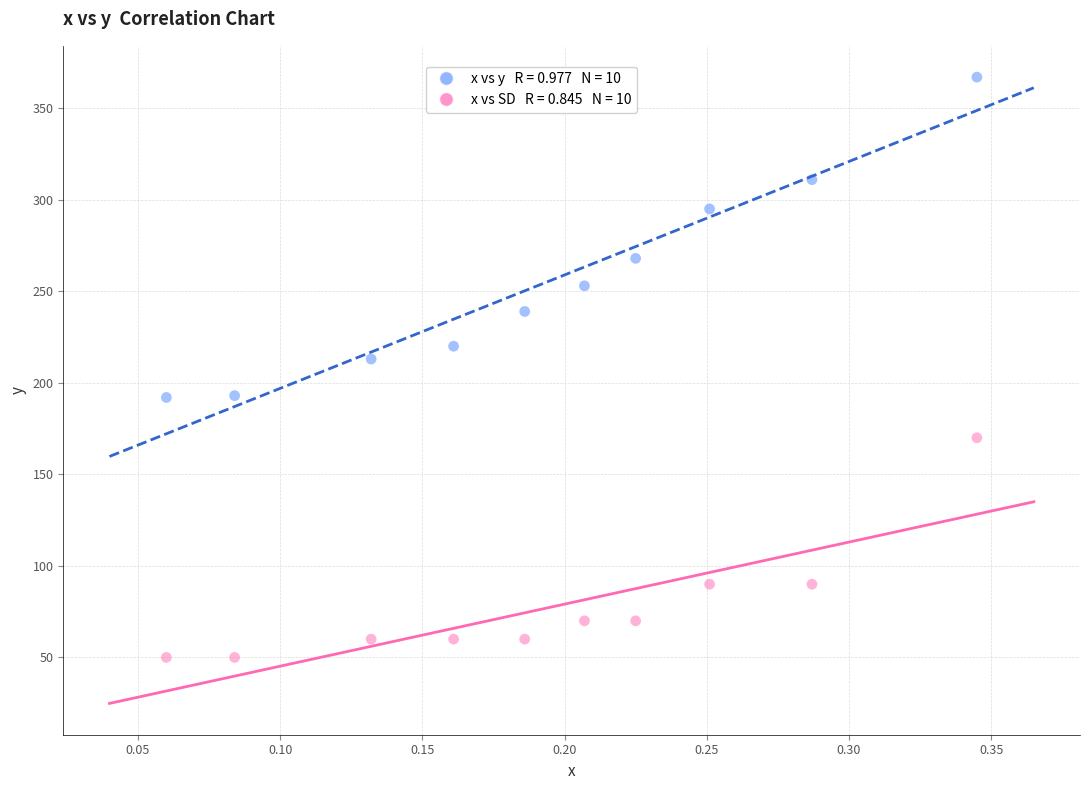

Across all data points, what is the range of Y values (max minus min)?

317